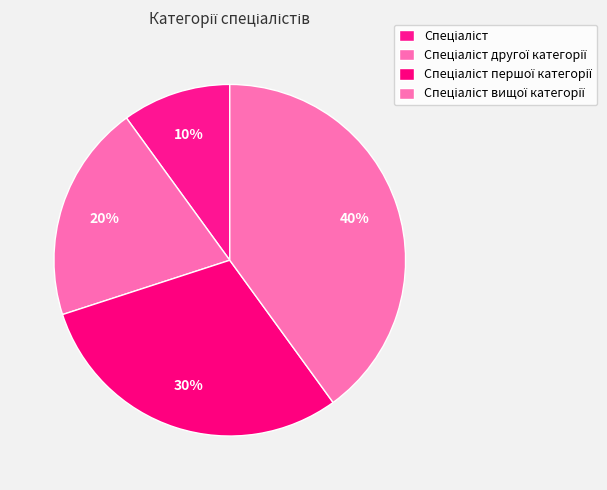

Count the number of slices in the pie.

4